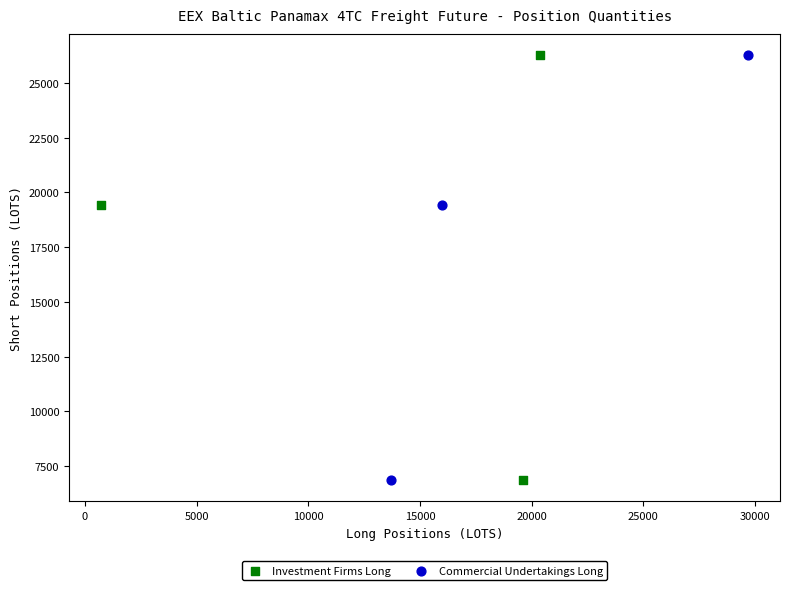

What are all the series names shown in the legend?

Investment Firms Long, Commercial Undertakings Long